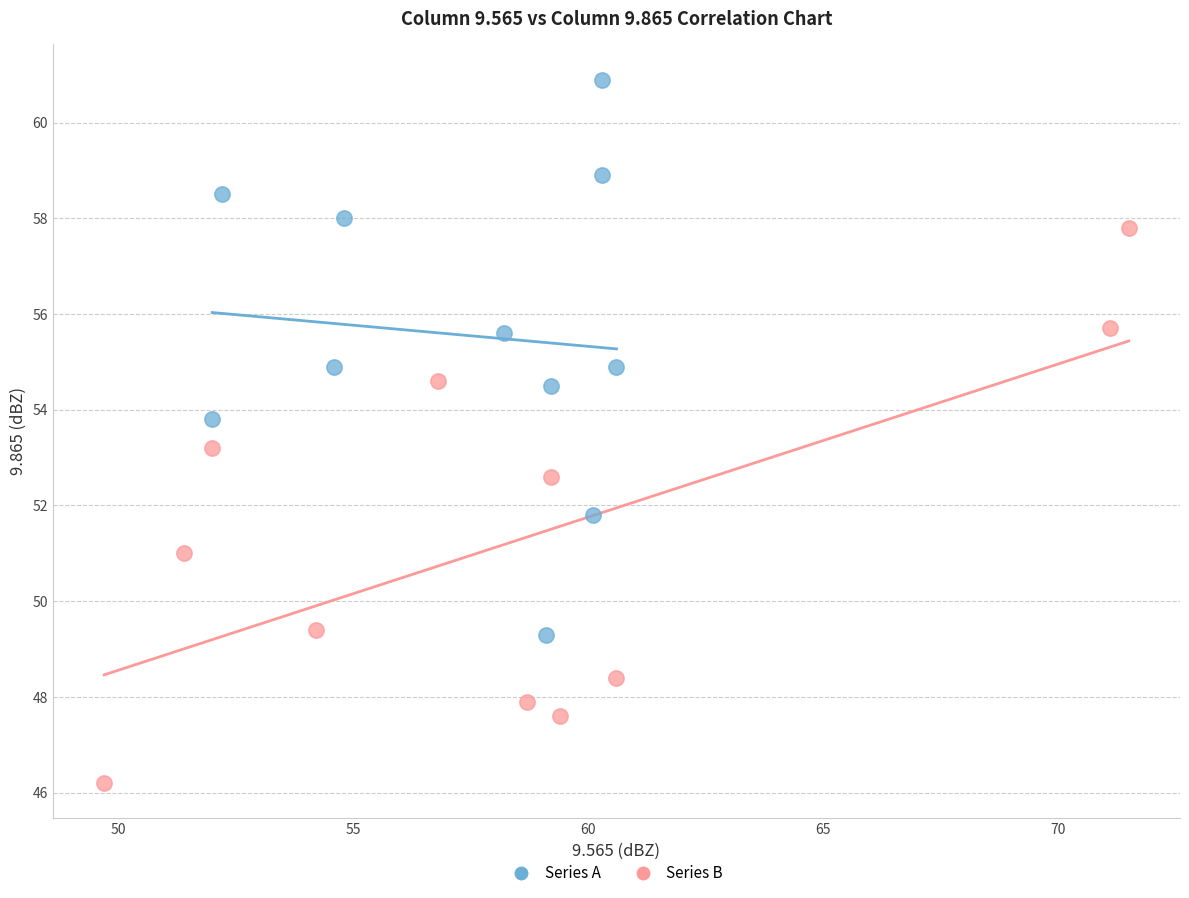

Which series reaches the maximum Y coordinate?

Series A